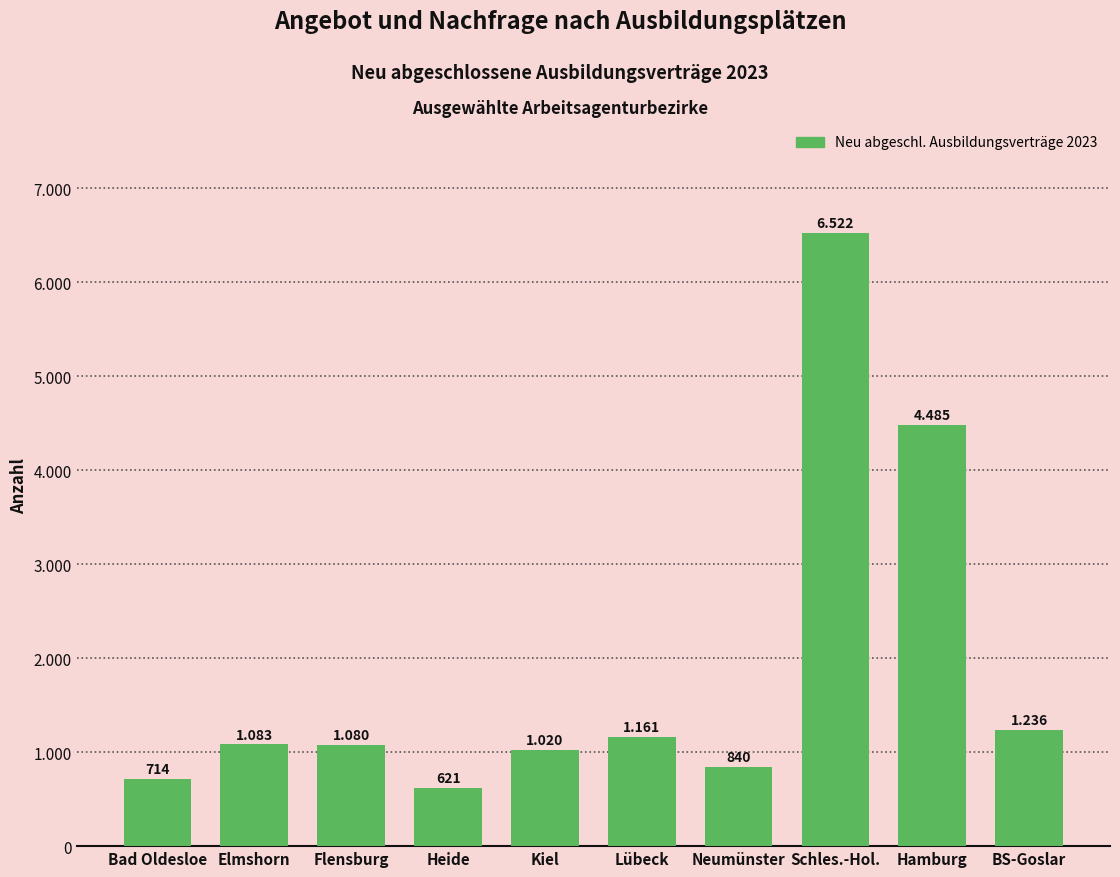

What is the minimum value shown in the chart?

621